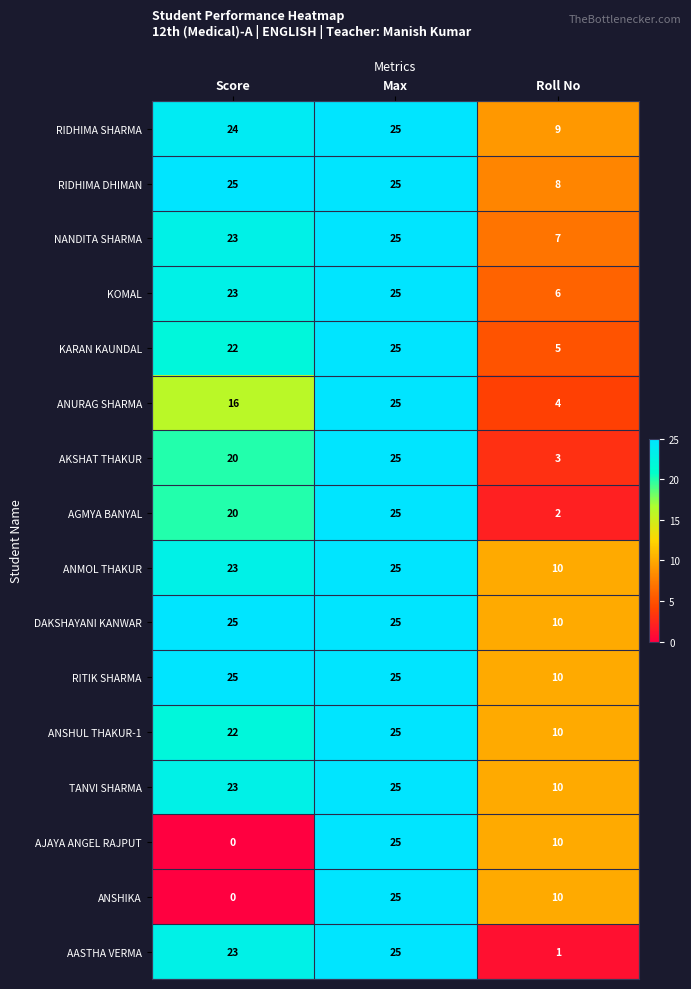

What is the spread (max minus min) of values at Score?

25